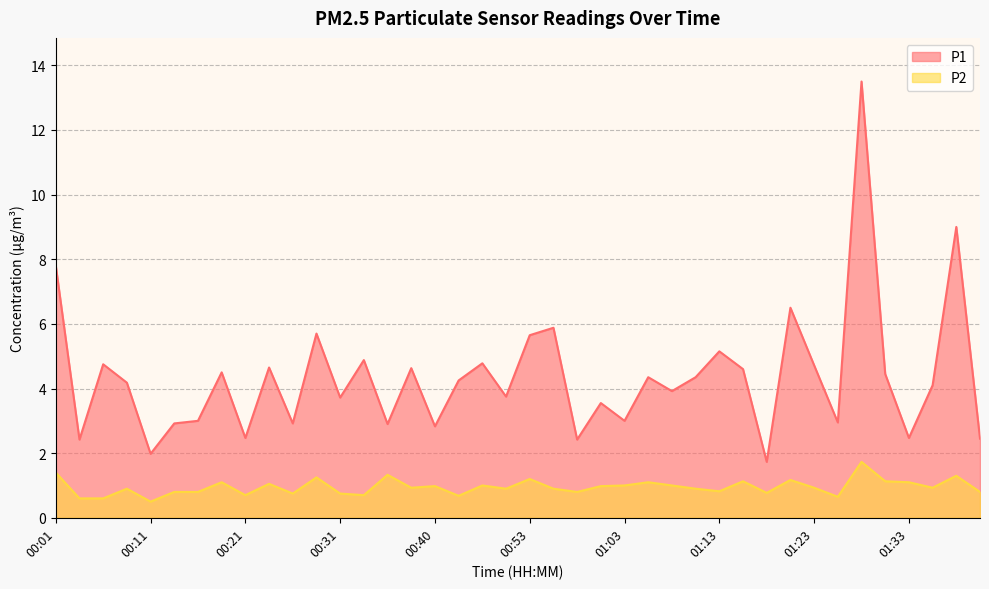

The value of P1 at 00:14 is 2.9. True or false?

True